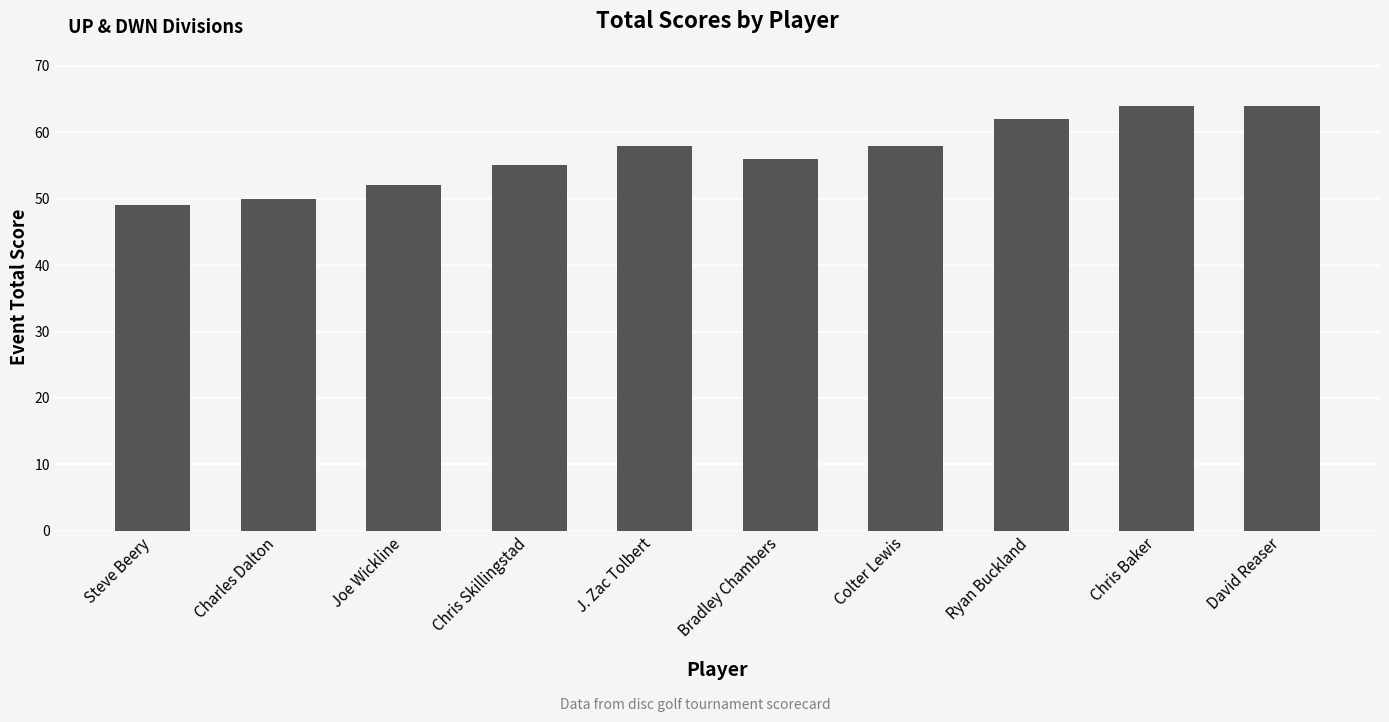

What is the maximum value shown in the chart?

64